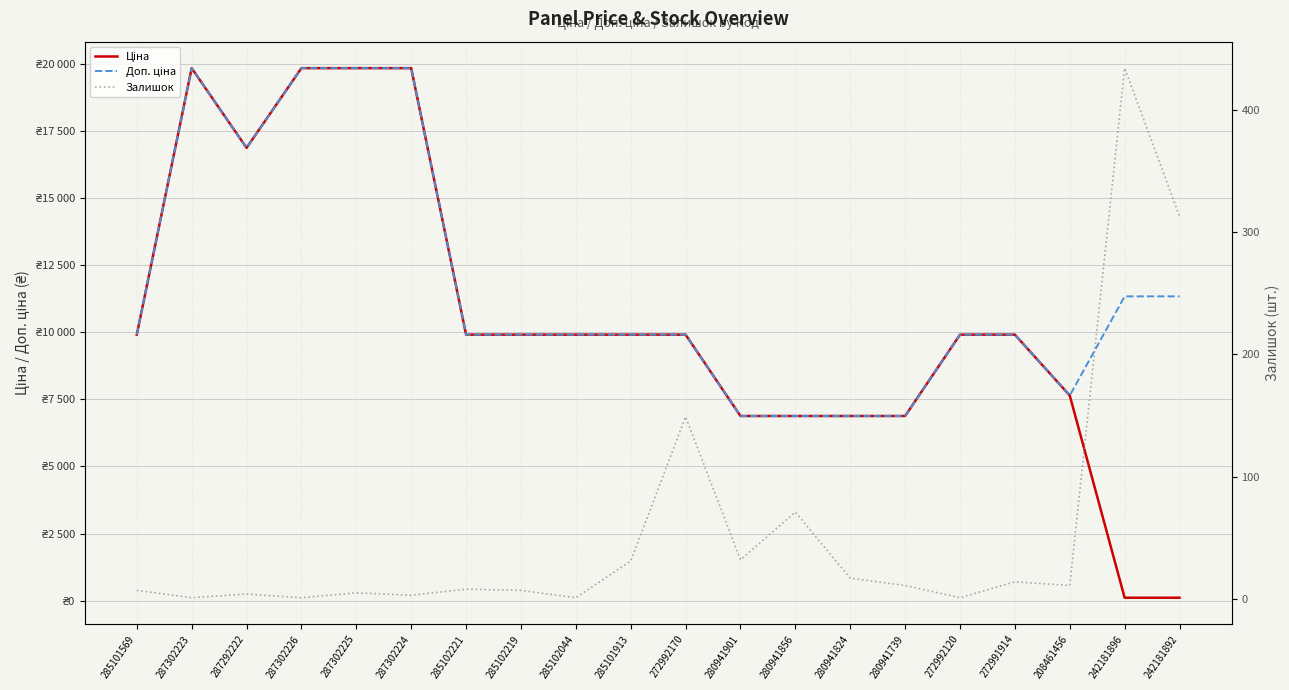

What is the highest value of the Ціна series?

19831.1